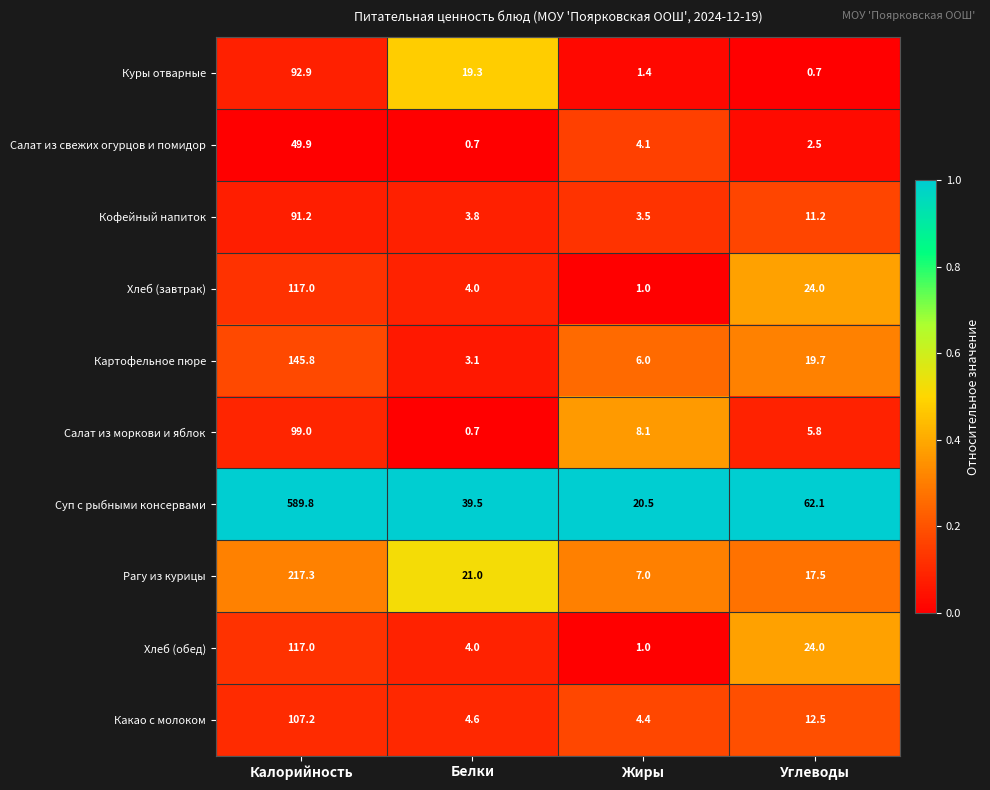

Is it true that Салат из свежих огурцов и помидор equals 15.4 at Калорийность?

False